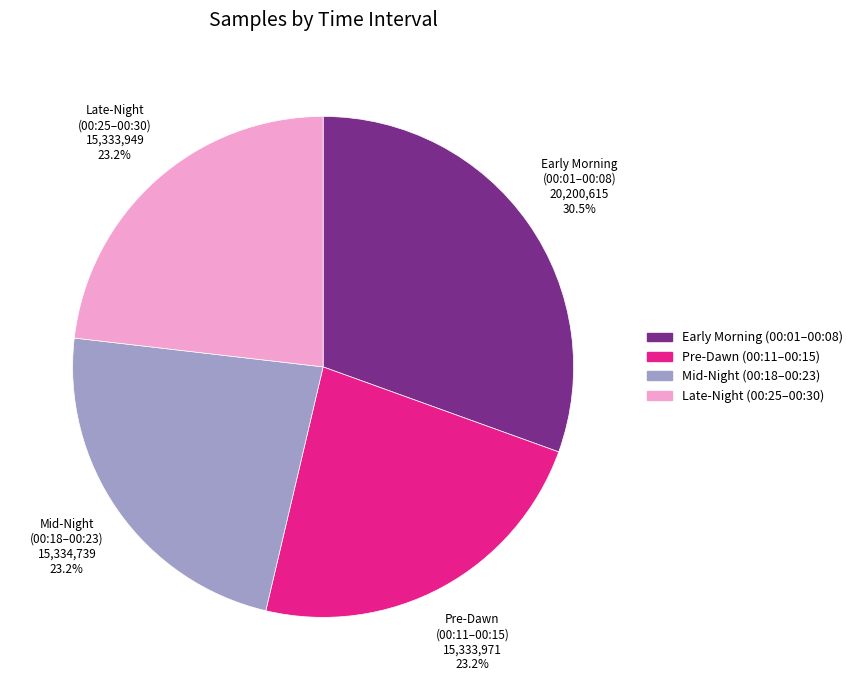

Is there any slice that represents more than half of the pie?

No